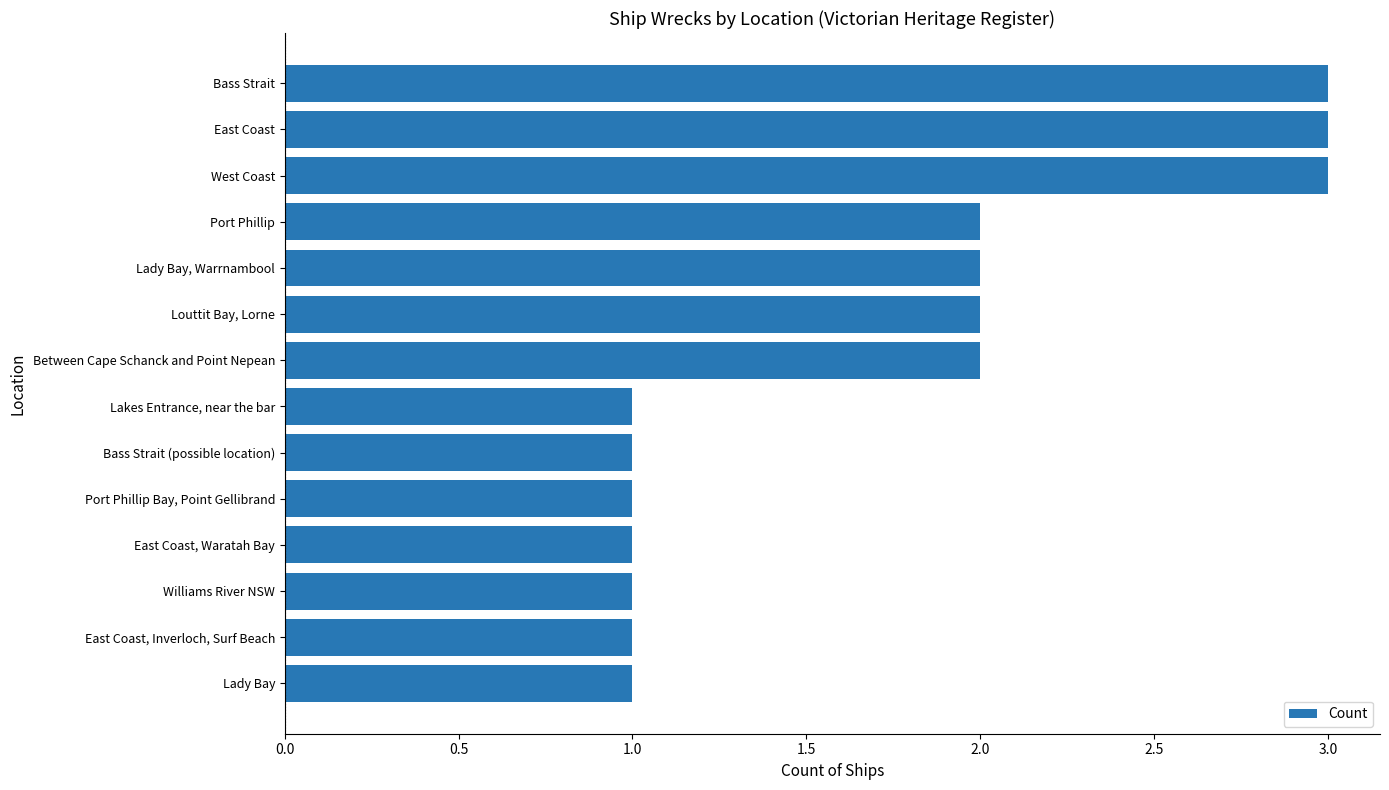

What is the maximum value shown in the chart?

3